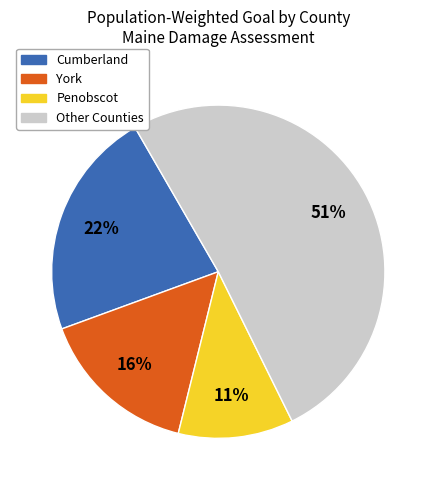

Which category has the smallest portion of the pie?

Penobscot